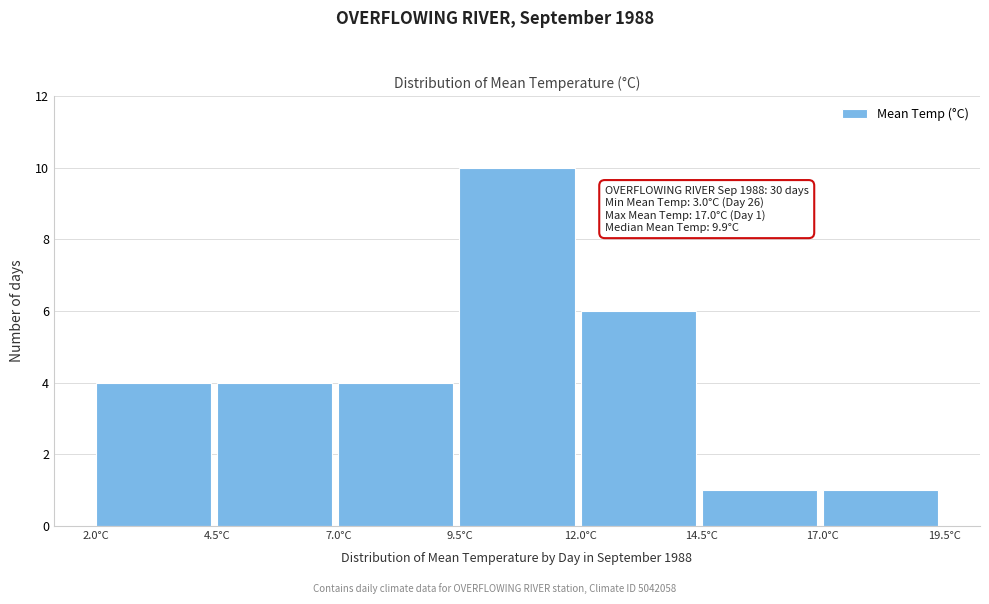

Which range on the x-axis has the tallest bar?

9.5 to 12.0